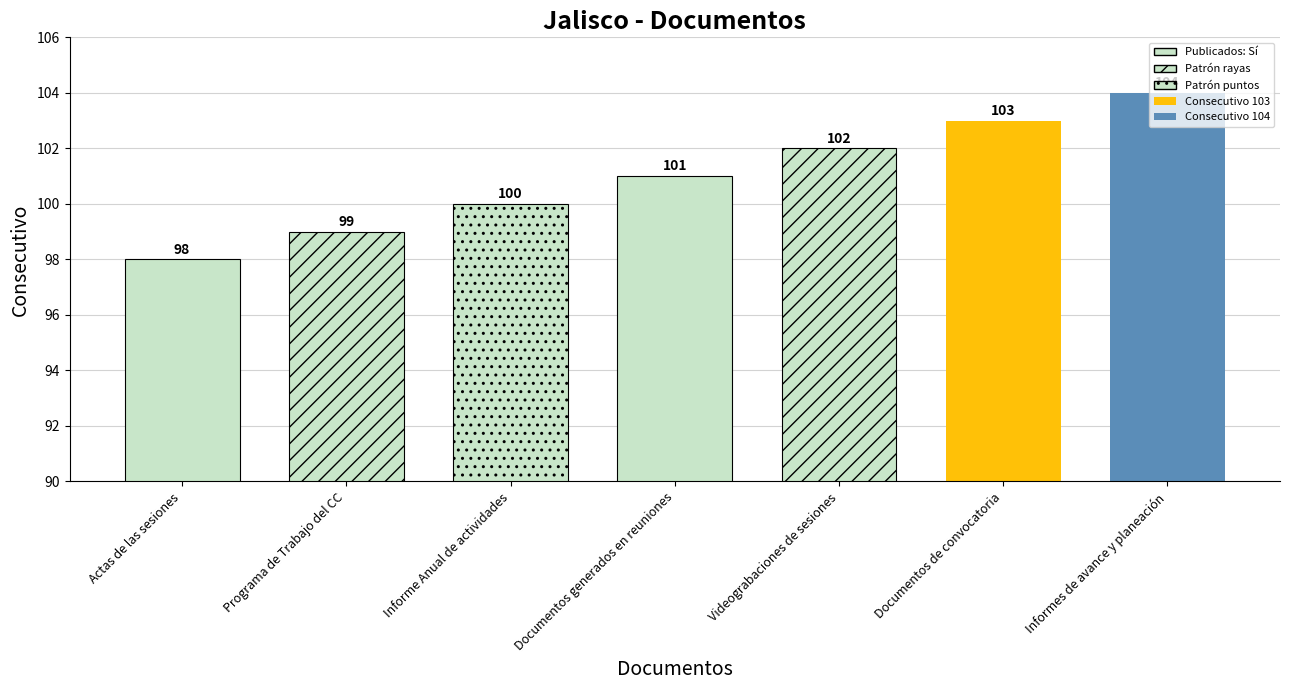

Reading left to right, transcribe all the data shown in this chart.

Actas de las sesiones=98	Programa de Trabajo del CC=99	Informe Anual de actividades=100	Documentos generados en reuniones=101	Videograbaciones de sesiones=102	Documentos de convocatoria=103	Informes de avance y planeación=104